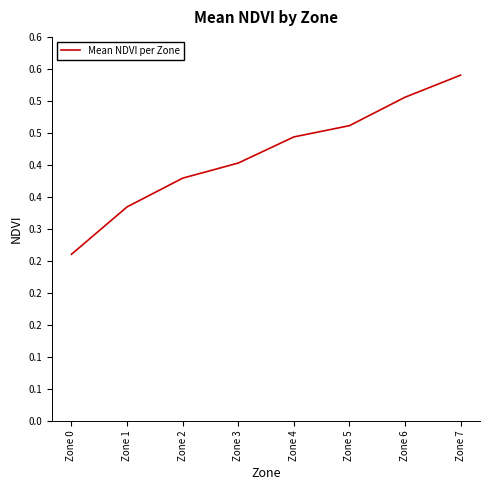

Does the chart display data point markers on the line(s)?

No